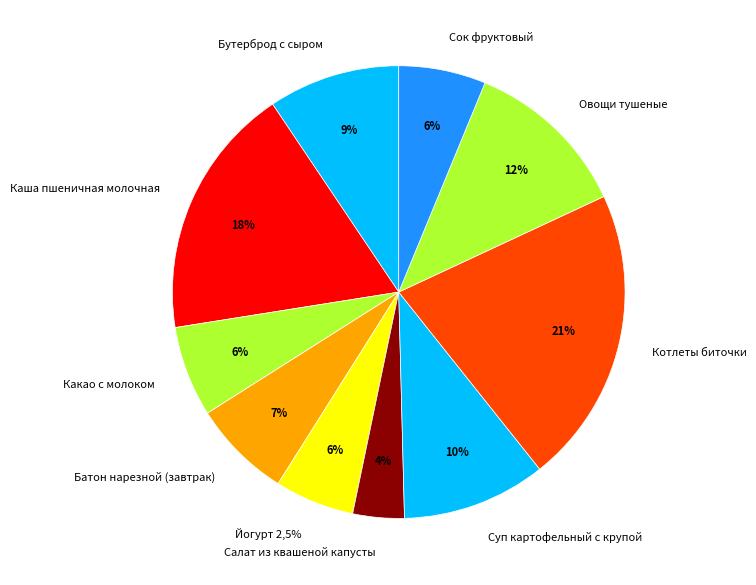

Is the sum of Бутерброд с сыром and Суп картофельный с крупой greater than half?

No